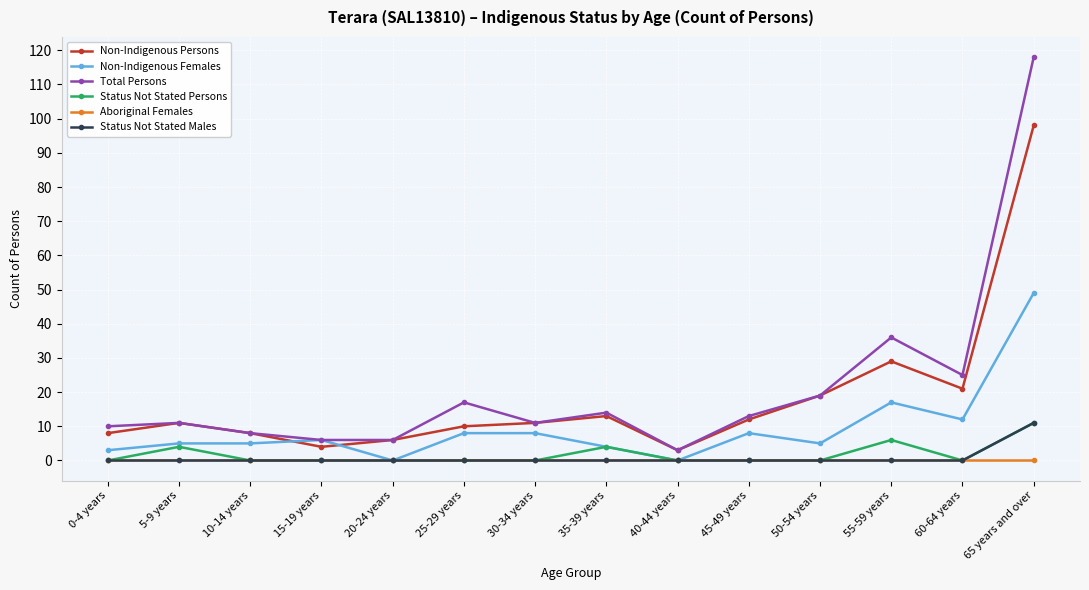

Which series has the largest total across all categories?

Total Persons